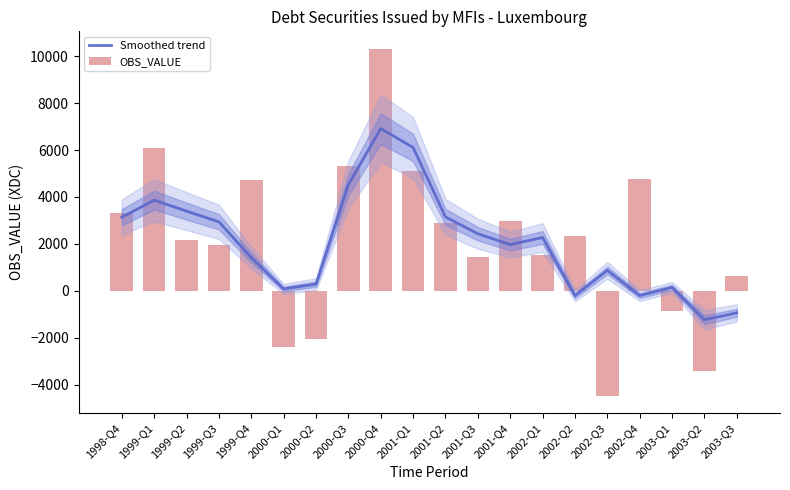

What is the difference between the highest and lowest values at 1999-Q1?

2213.0